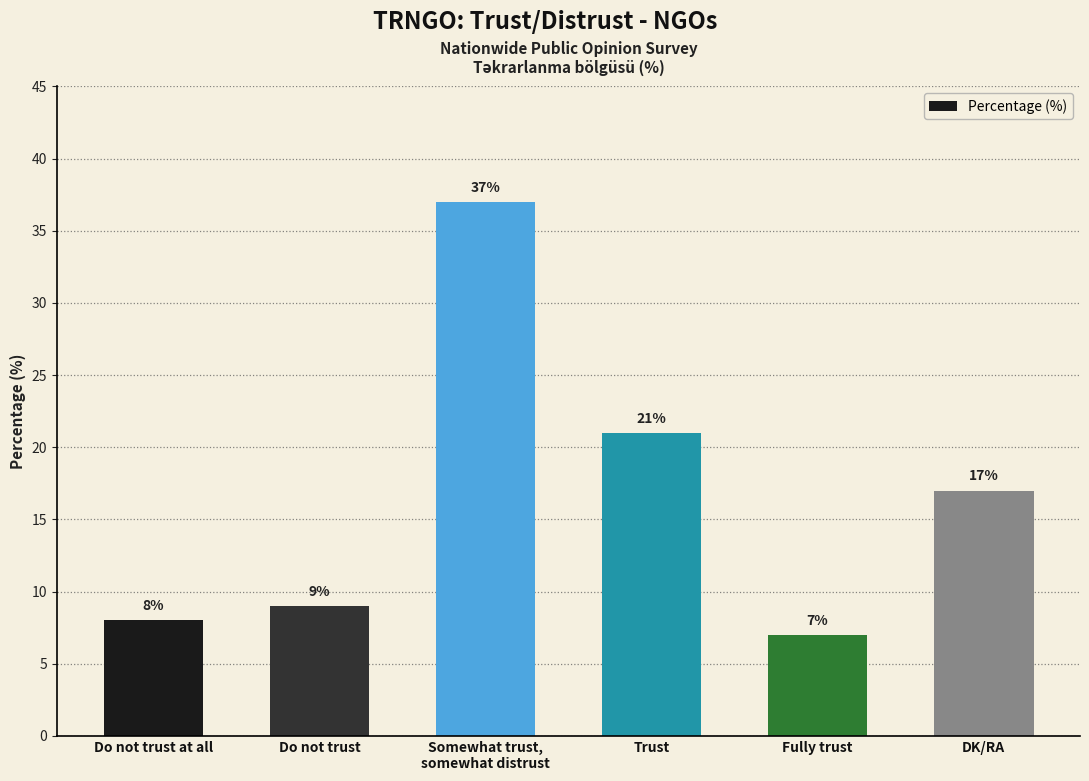

How many data points are less than 17?

3